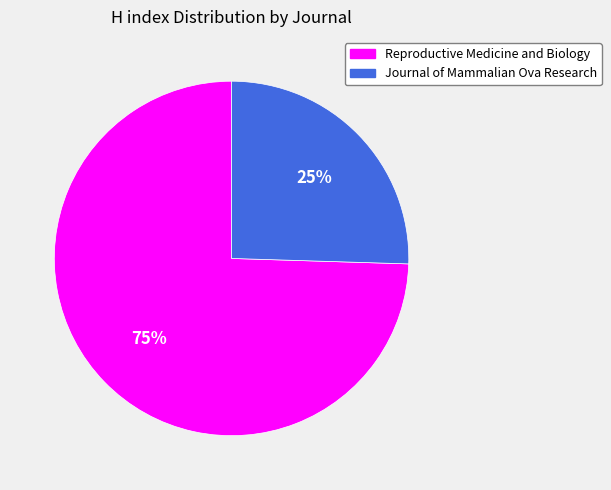

To the nearest percent, what portion does Journal of Mammalian Ova Research represent?

25%